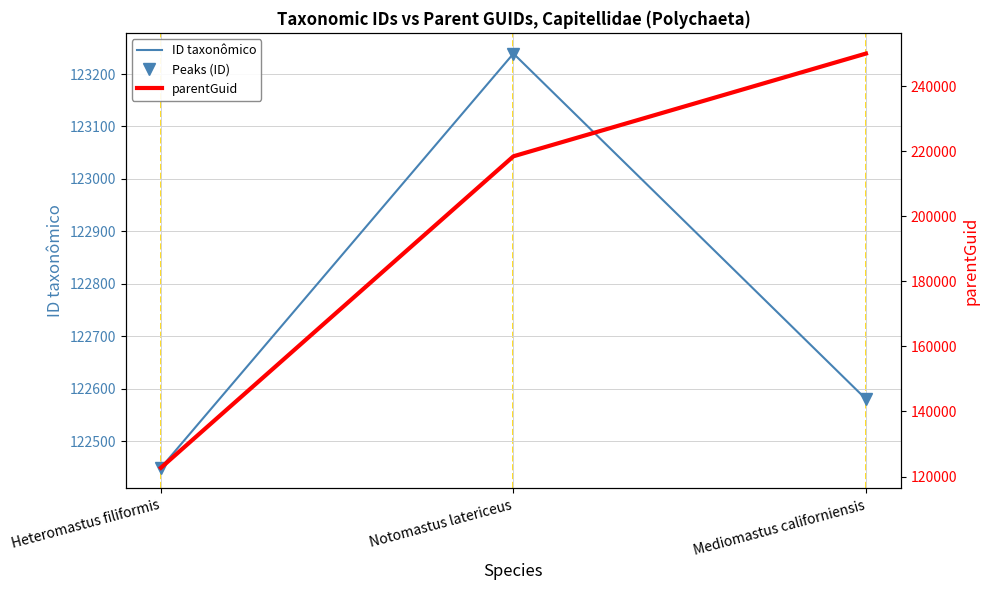

What is the greatest value displayed?

250064